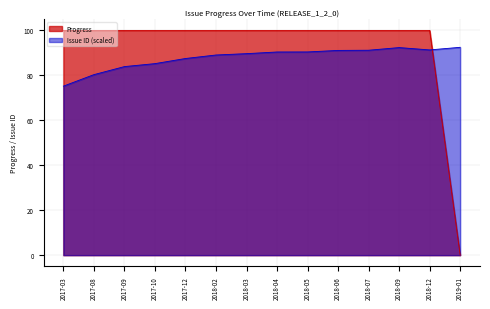

How many positive values does the Progress series have?

13